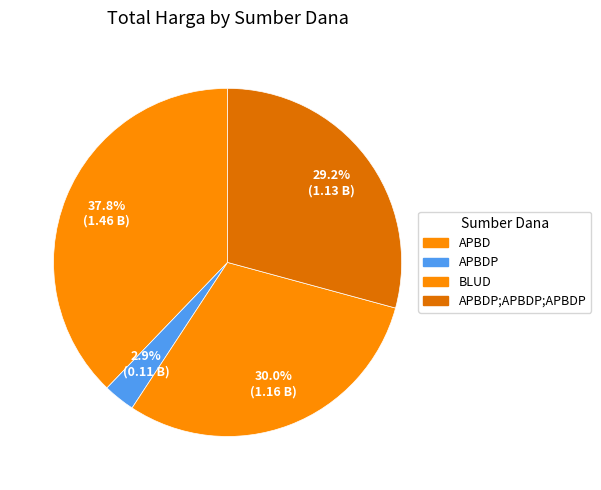

Rank the categories by value from highest to lowest.

APBD, BLUD, APBDP;APBDP;APBDP, APBDP